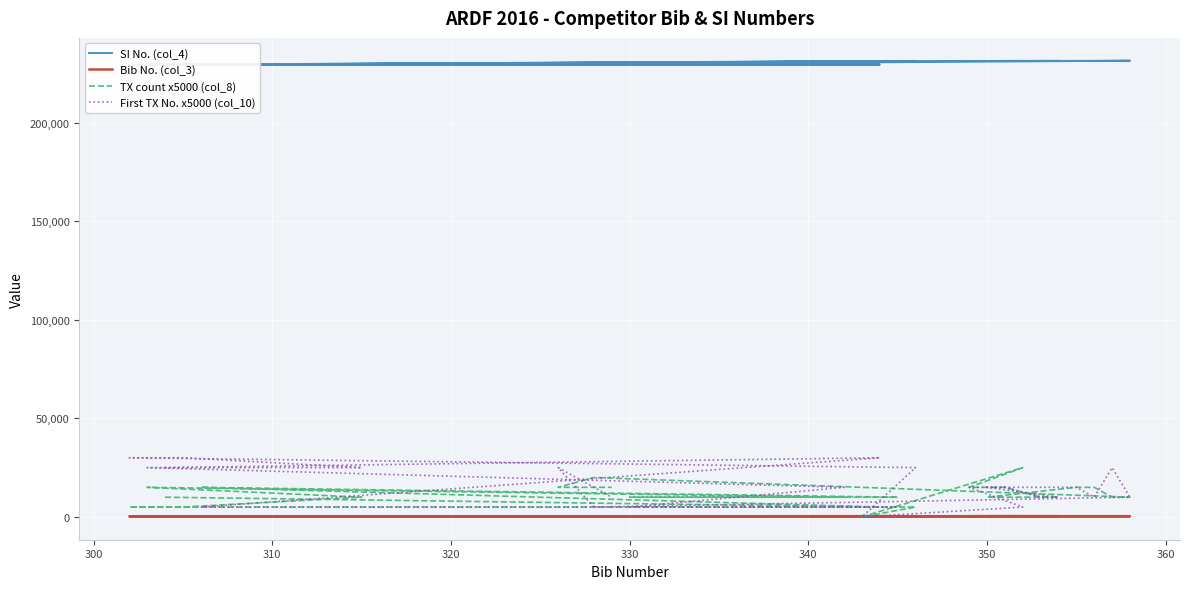

How many times do TX count x5000 (col_8) and Bib No. (col_3) cross each other?

2